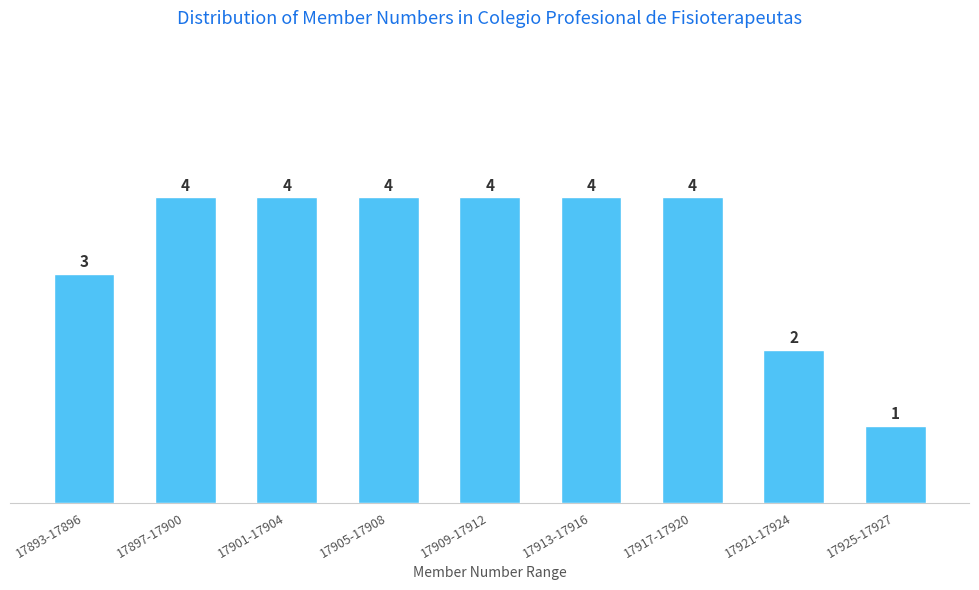

Reading left to right, extract all data points from this chart.

3	4	4	4	4	4	4	2	1